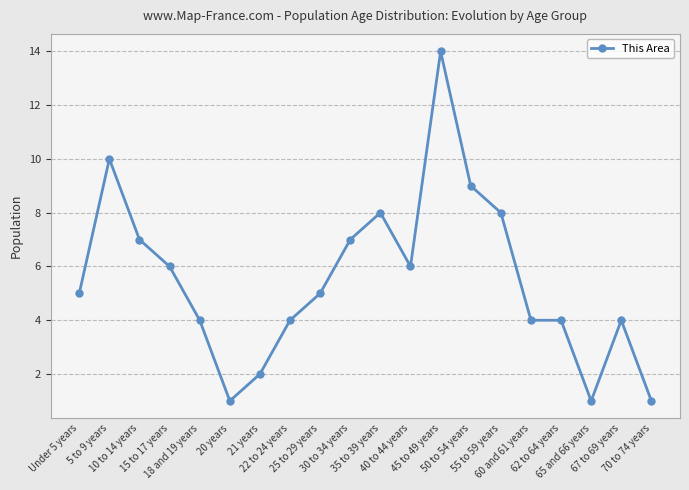

Is it true that the value at 35 to 39 years is 8?

True